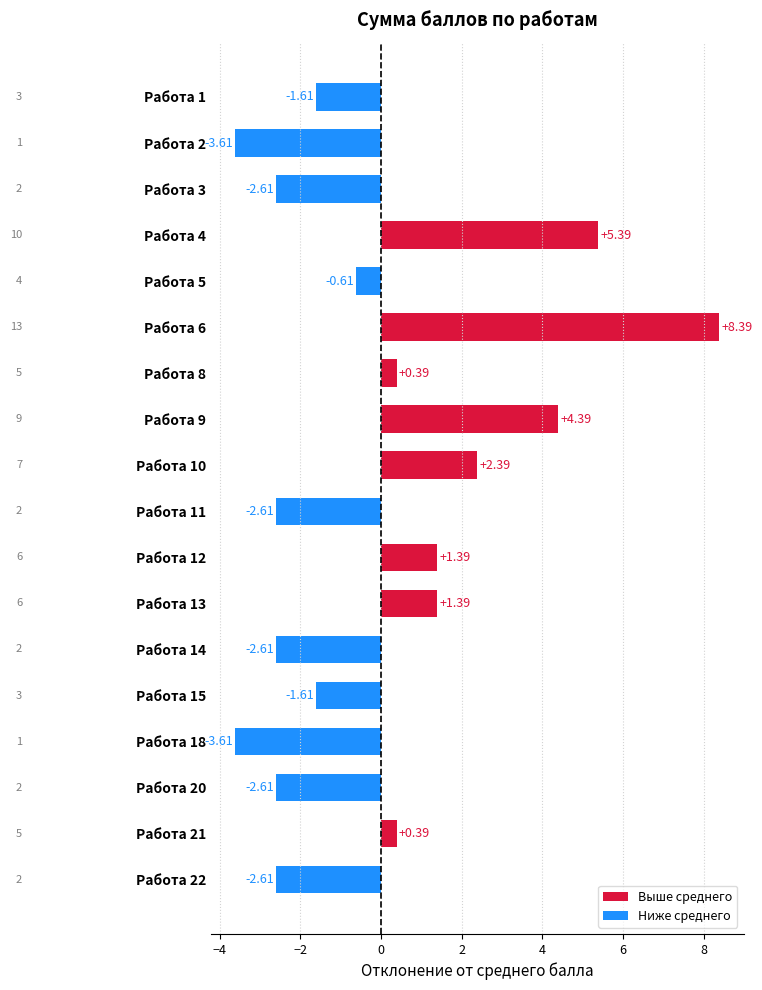

What is the change in value from Работа 9 to Работа 15?

-6.0